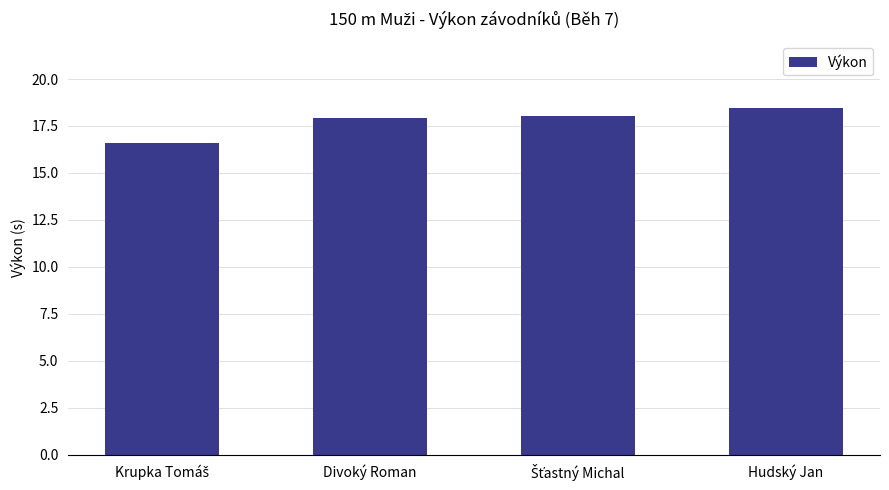

Reading left to right, extract all data points from this chart.

16.6	17.9	18.0	18.5